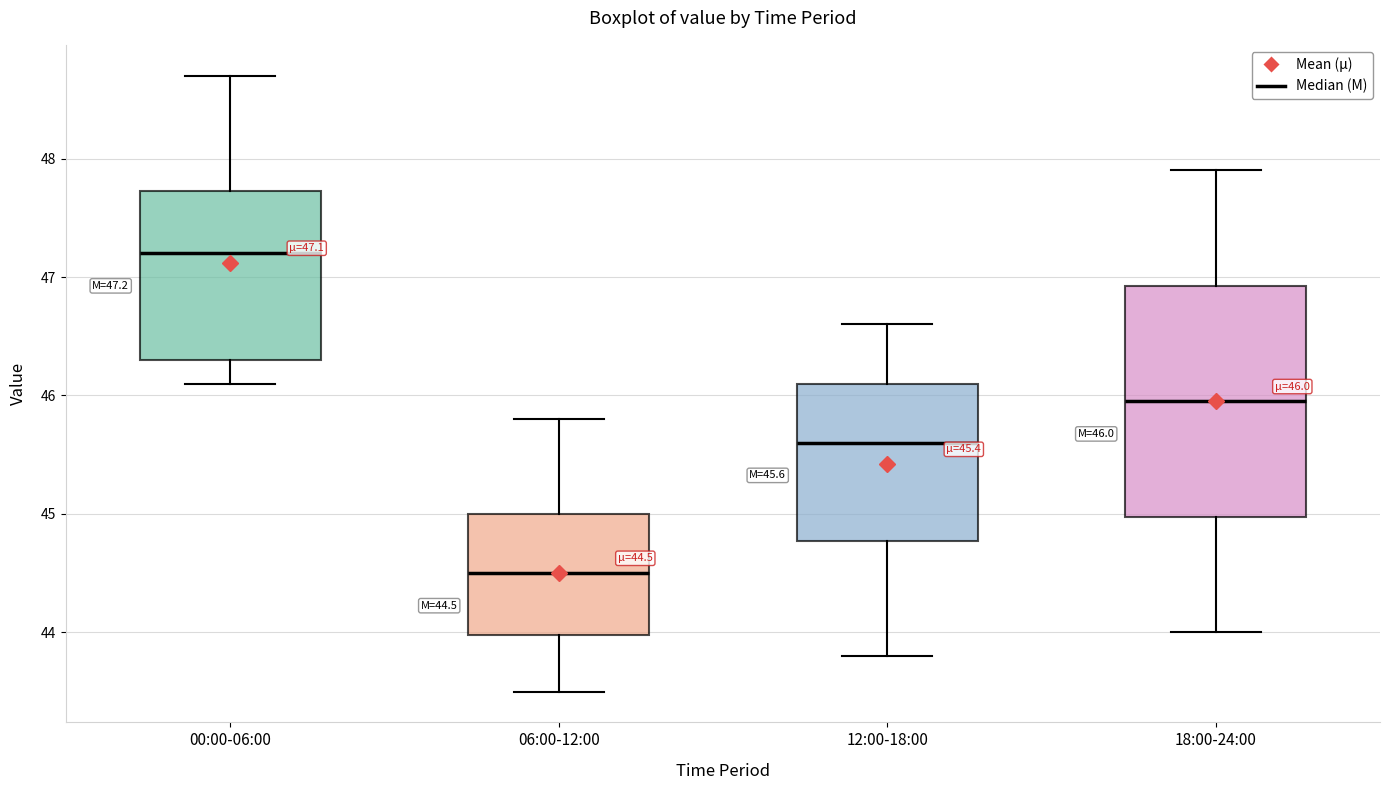

Which box has the lowest median line?

06:00-12:00